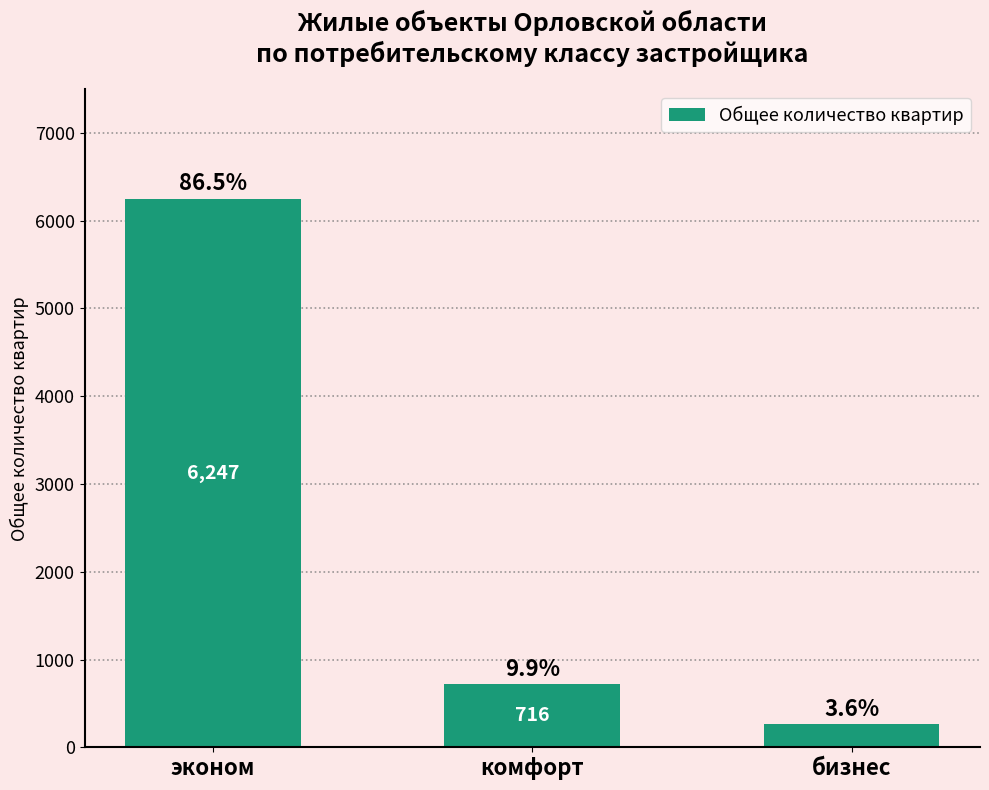

Which category has the highest value across all series?

эконом